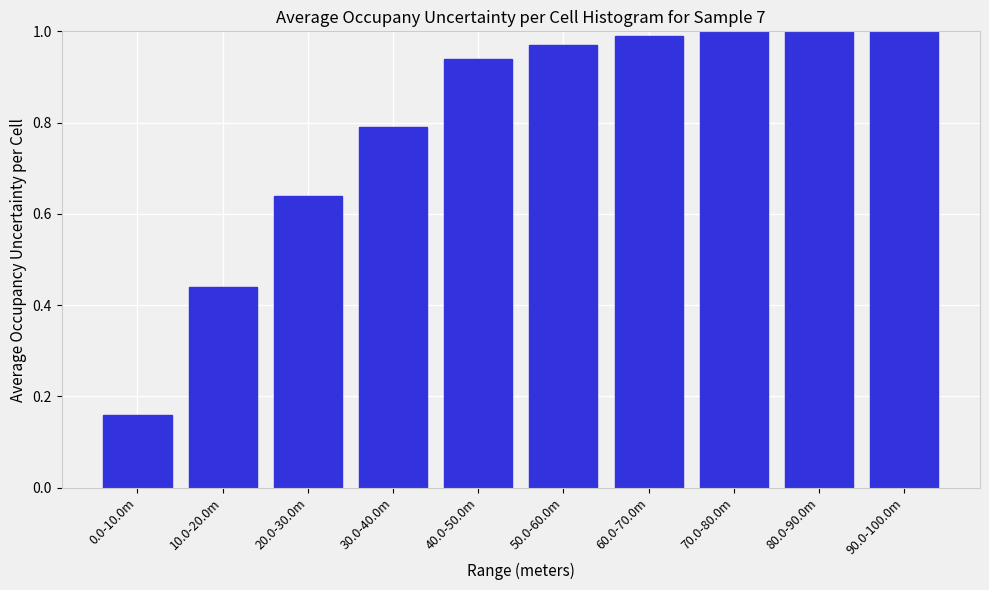

What is the label of the 1st bar from the right?

90.0-100.0m